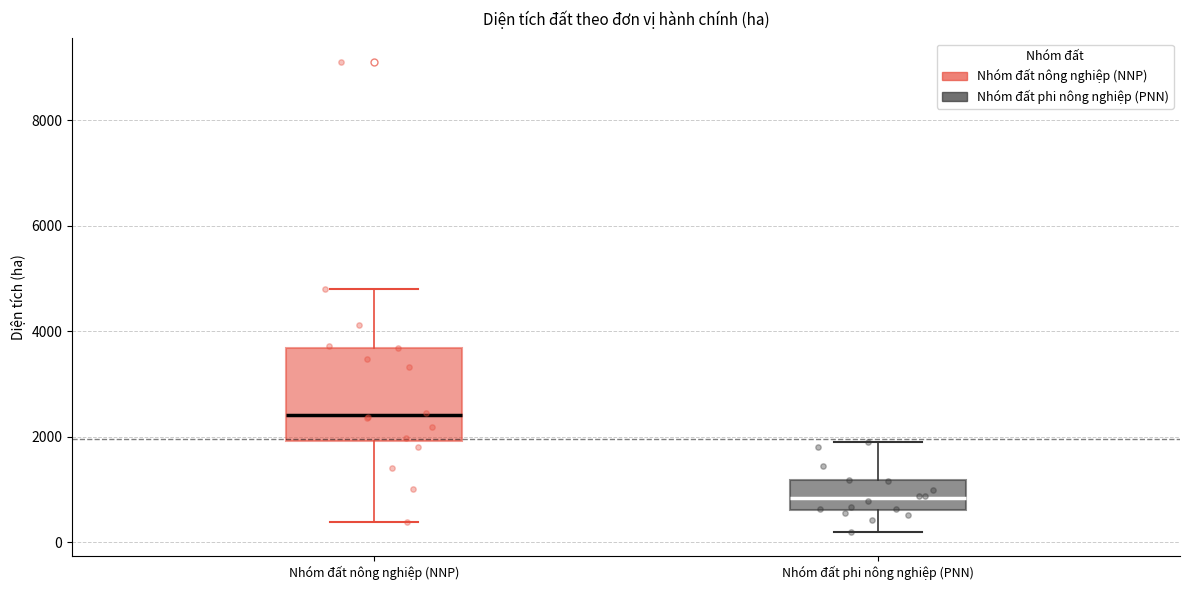

Reading left to right, transcribe this box plot: for each box, give where its median line is, the range the box spans, and where its two whiskers end, as read against the y-axis. The values are not printed on the chart, so give them approximately, as read against the axis.

Nhóm đất nông nghiệp (NNP): median 2400, box 2000 to 3600, whiskers 400 to 4800
Nhóm đất phi nông nghiệp (PNN): median 800, box 600 to 1200, whiskers 200 to 2000